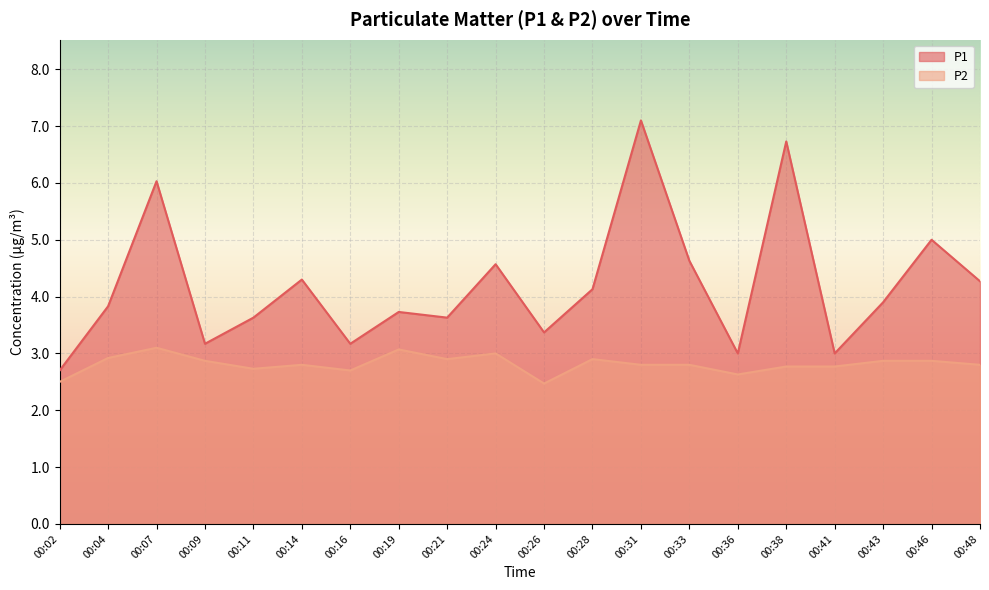

Which category has the highest value in the P2 series?

00:07